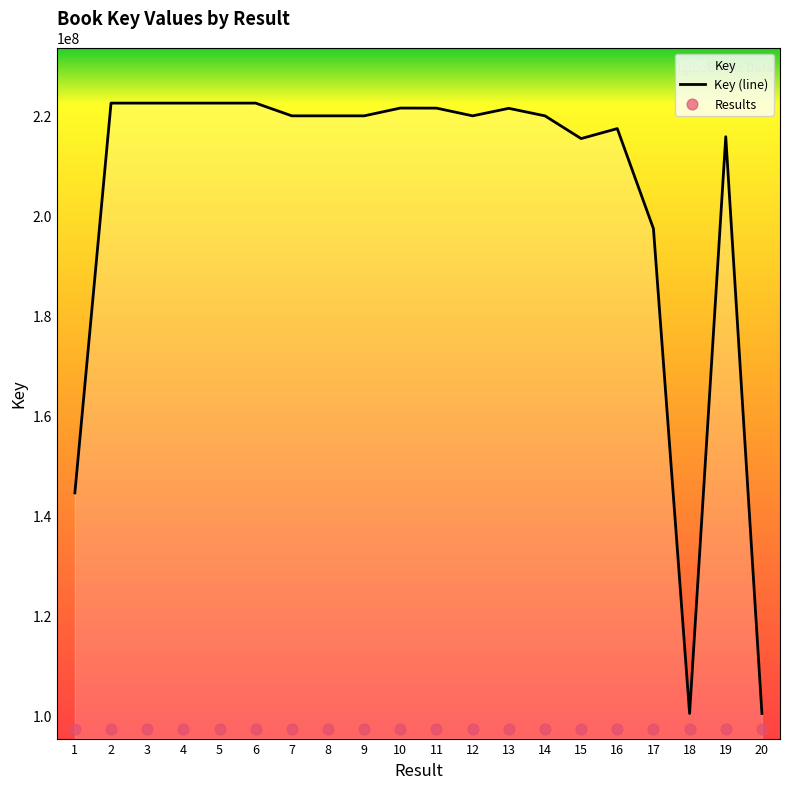

Which series has the largest Y range (max minus min)?

Key (line)